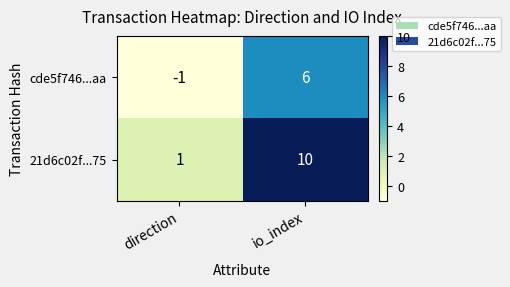

Which series has the largest range (max minus min)?

21d6c02f...75